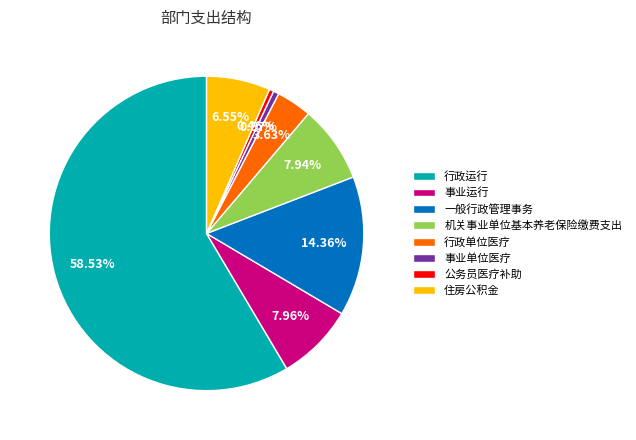

Combined, do 事业运行 and 一般行政管理事务 account for over 50%?

No